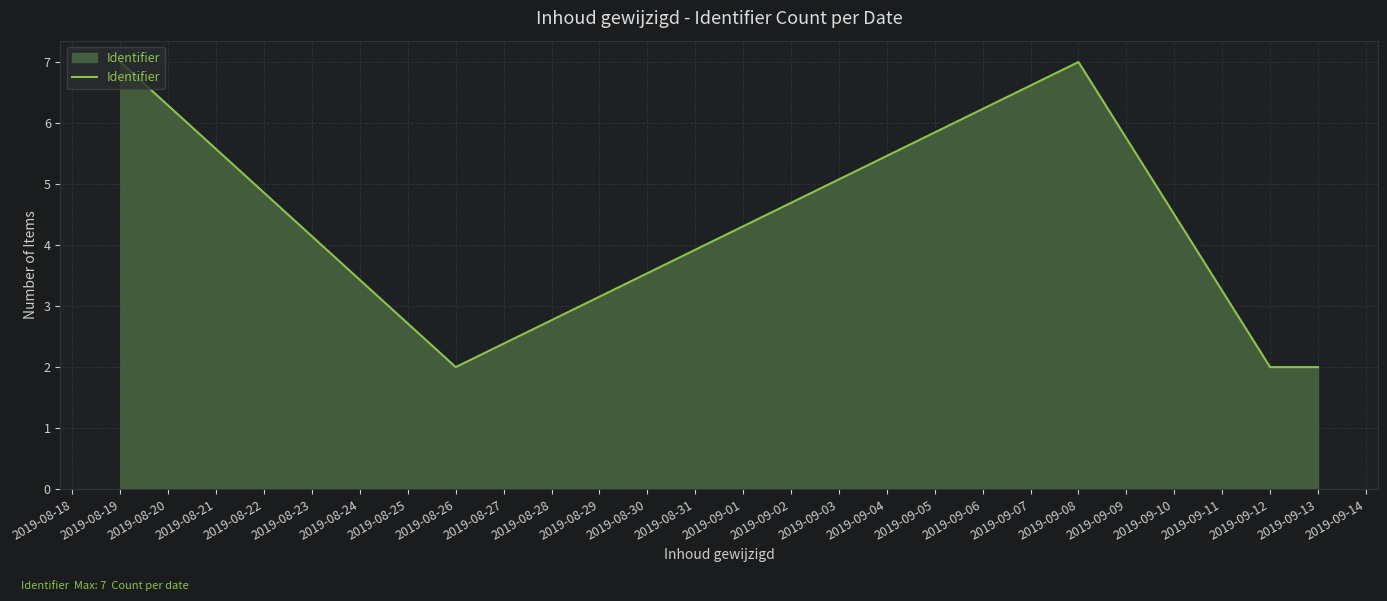

The value at 2019-08-19 is 2. True or false?

False